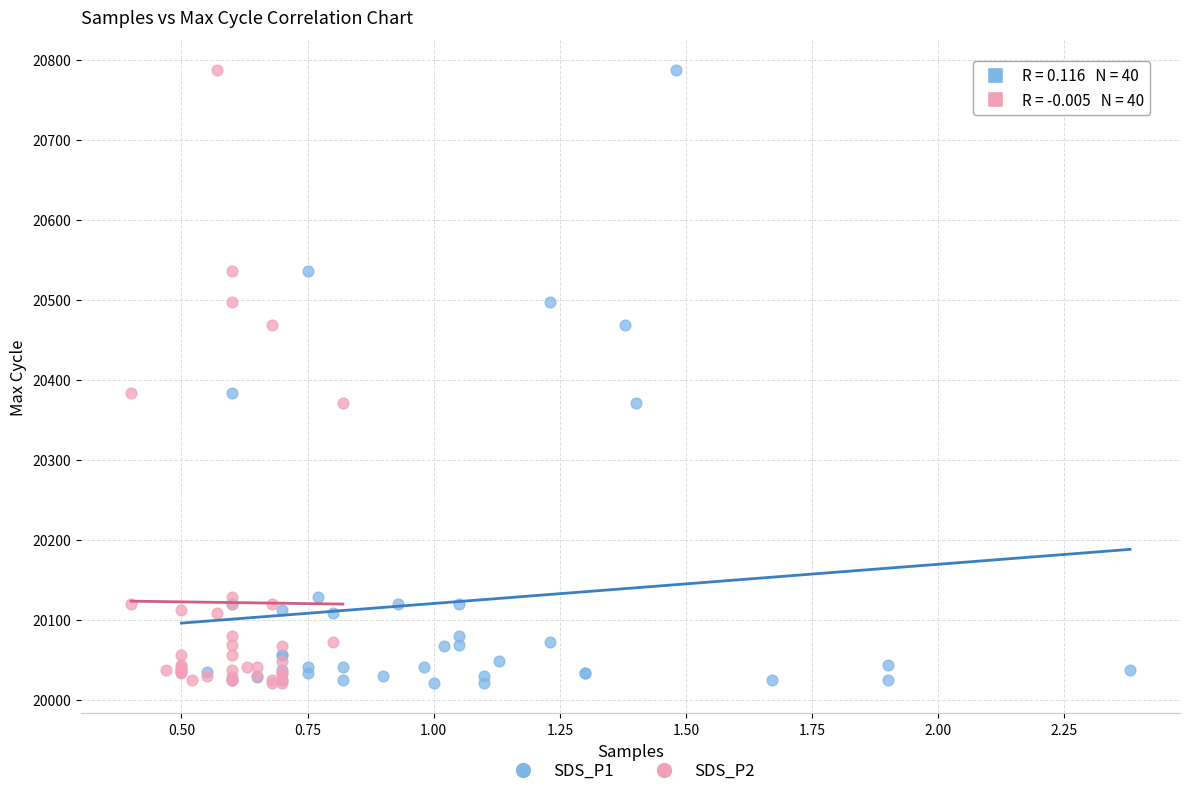

What are all the series names shown in the legend?

SDS_P1, SDS_P2